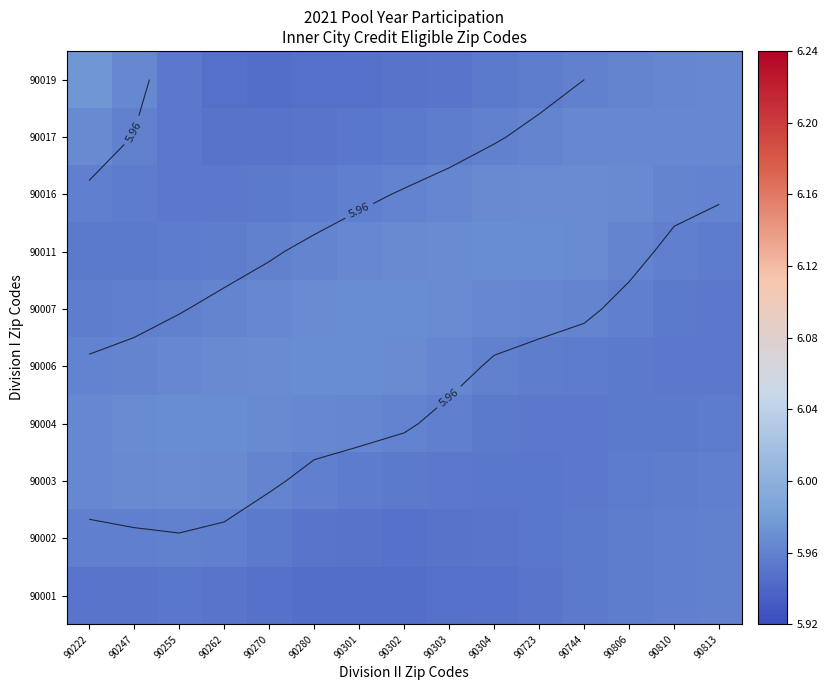

What is the maximum value shown in the chart?

6.0